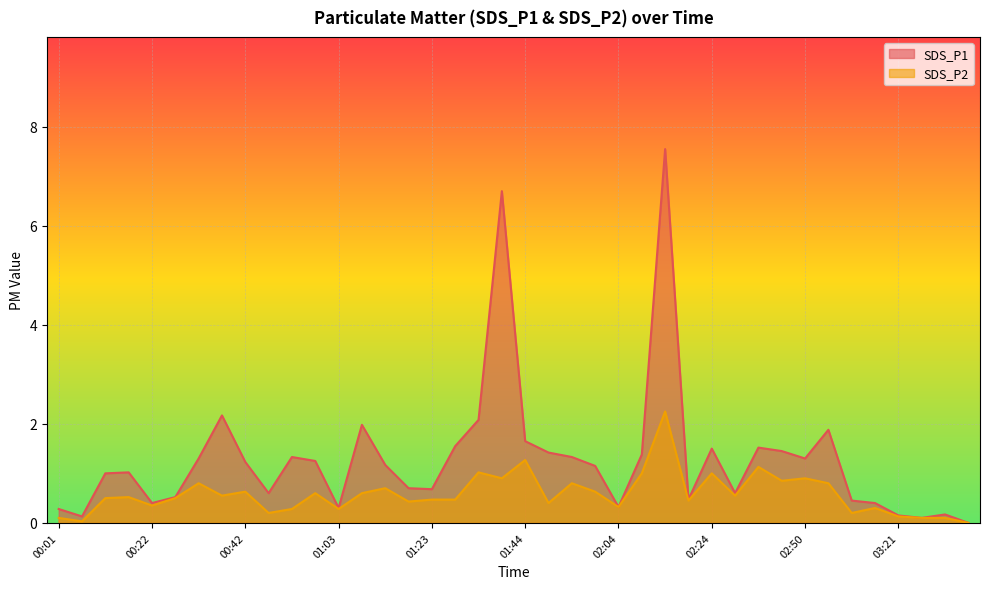

At which category does SDS_P2 reach its first local peak?

00:17